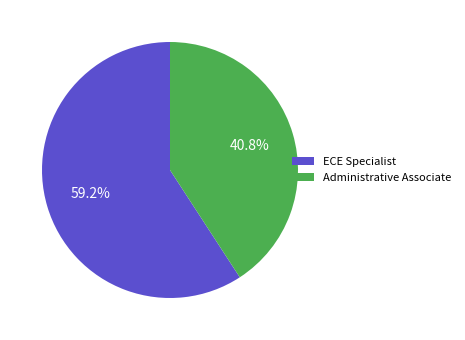

What percentage is the ECE Specialist slice, to the nearest percent?

59%